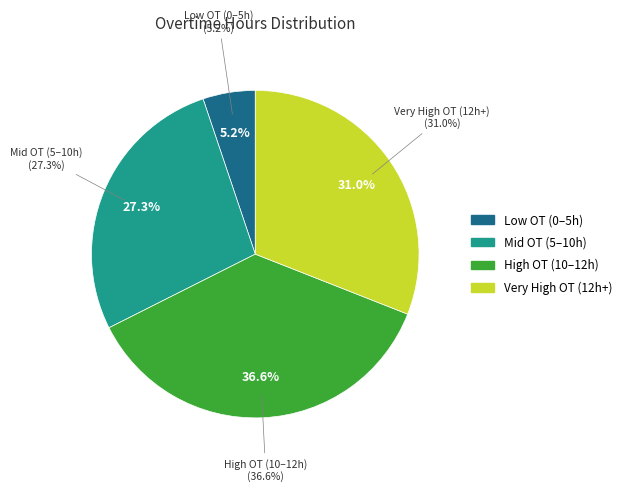

Is there any slice that represents more than half of the pie?

No